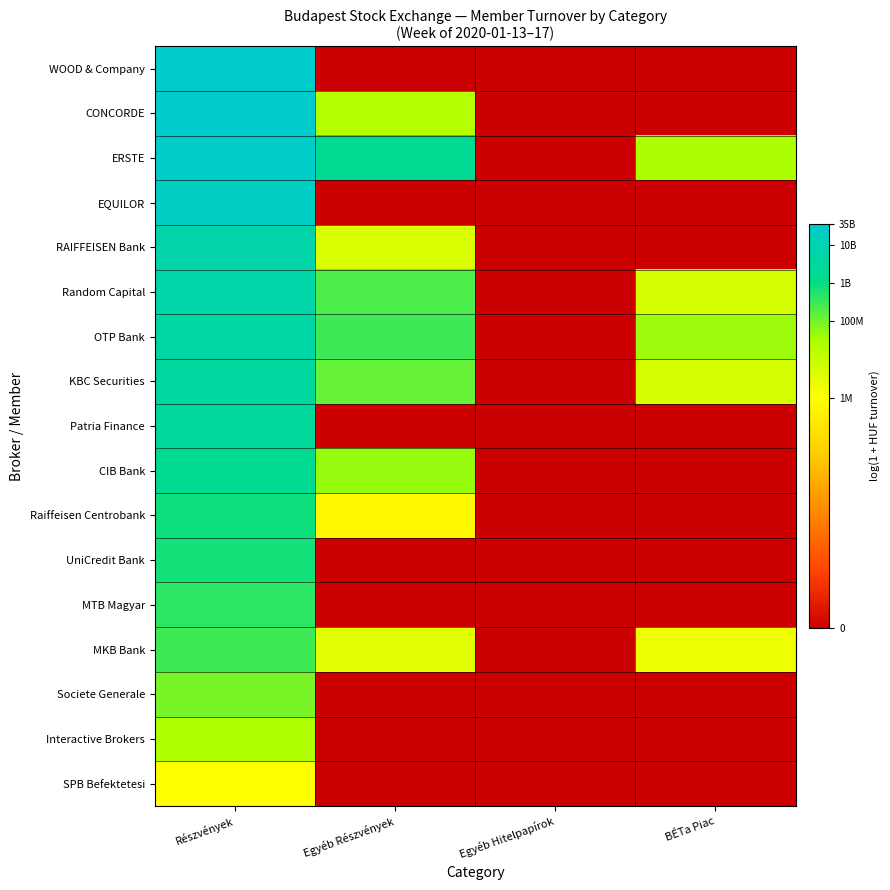

What is the spread (max minus min) of values at Egyéb Részvények?

21.3